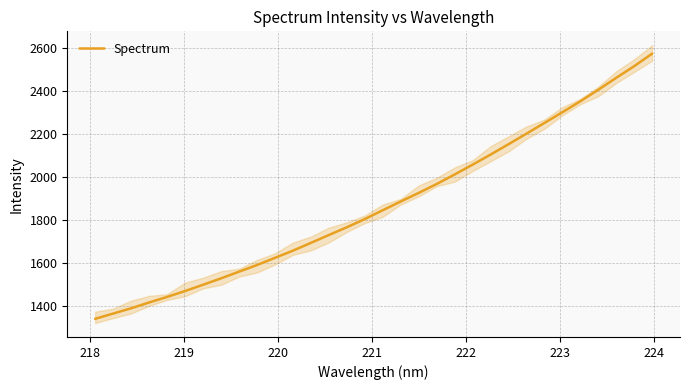

How many series are shown in this chart?

1